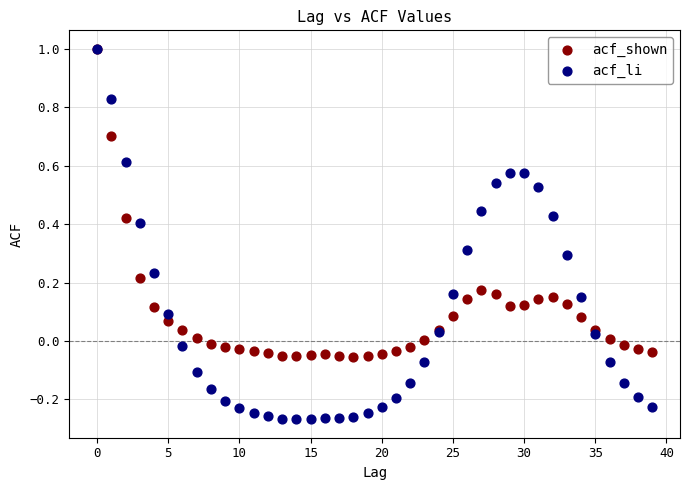

What are all the series names shown in the legend?

acf_shown, acf_li